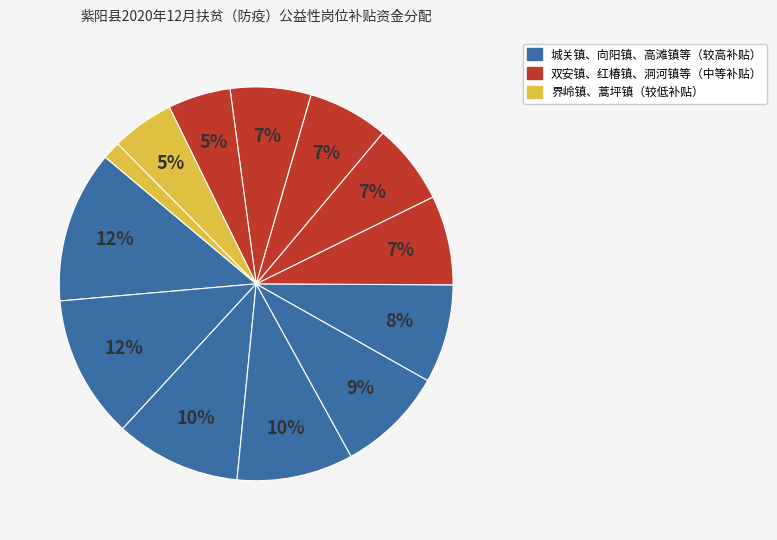

Count the number of slices in the pie.

13